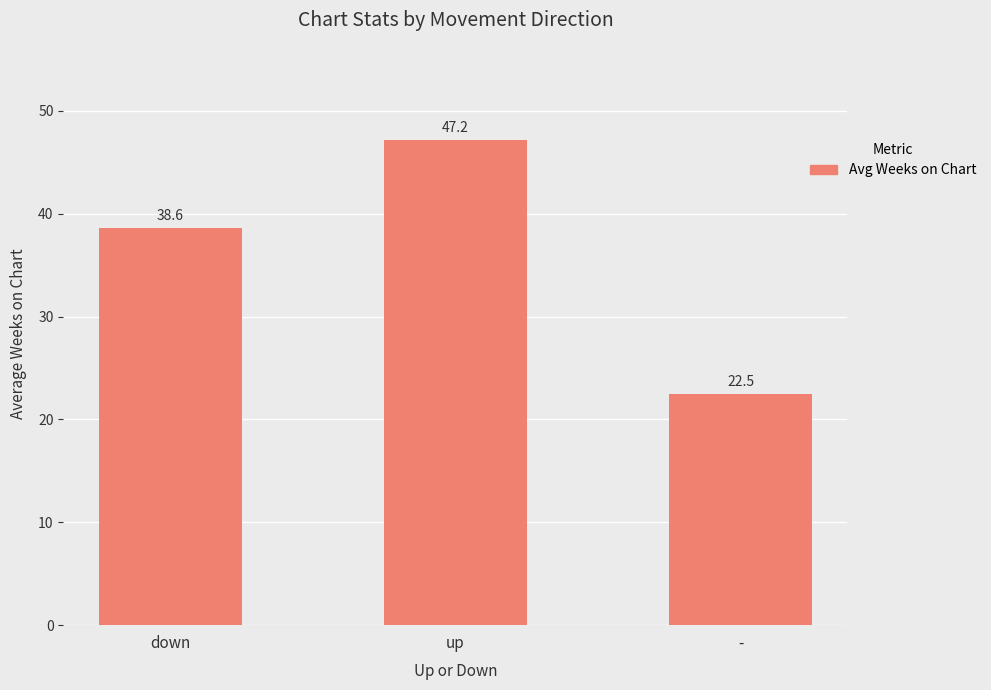

What is the label of the 2nd bar from the right?

up